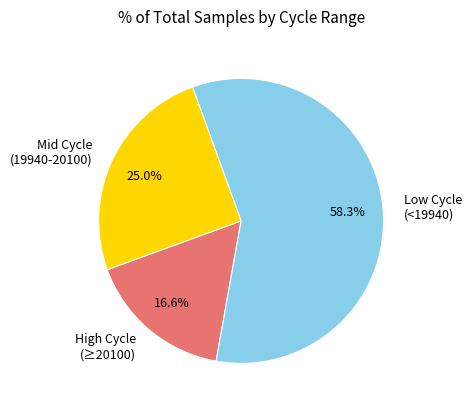

Is the sum of High Cycle (≥20100) and Low Cycle (<19940) greater than half?

Yes